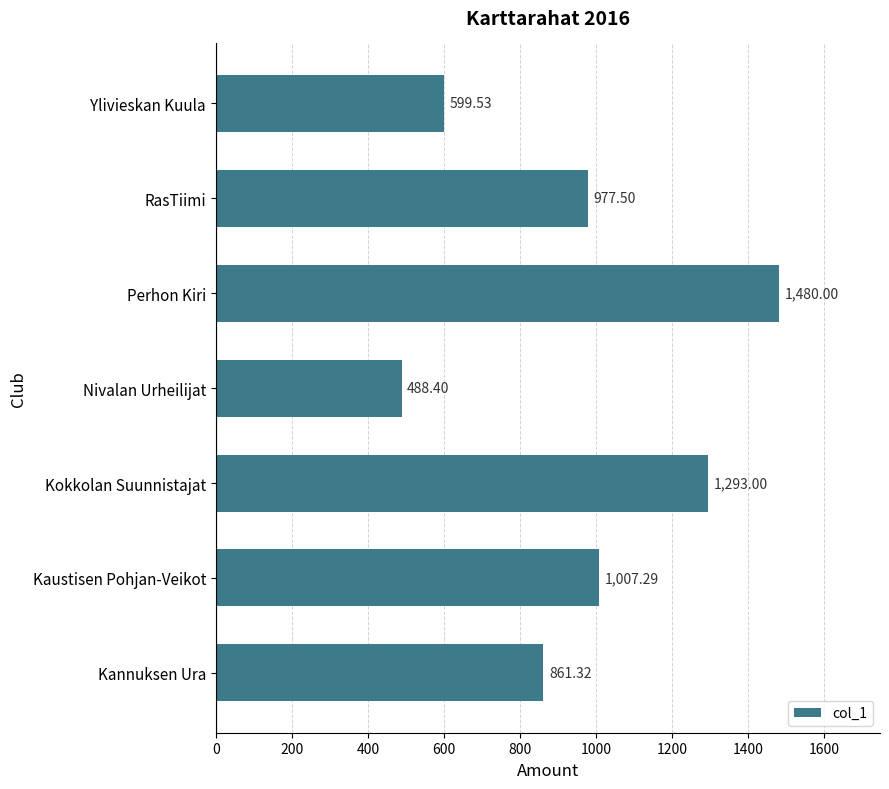

What is the maximum value shown in the chart?

1480.0